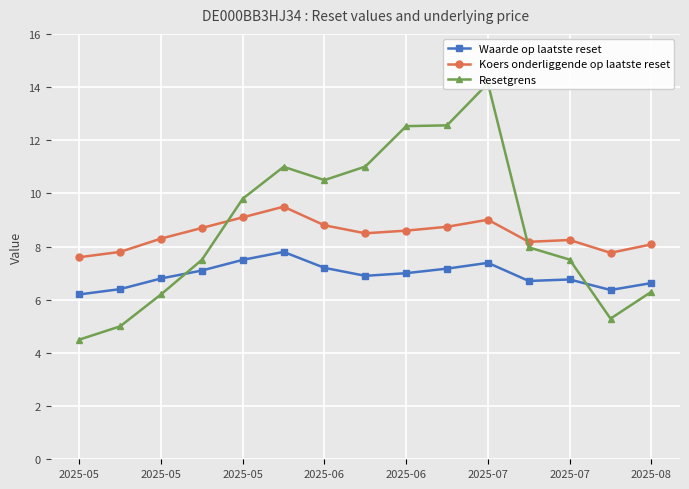

What is the difference between the second highest and second lowest values in the Waarde op laatste reset series?

1.1